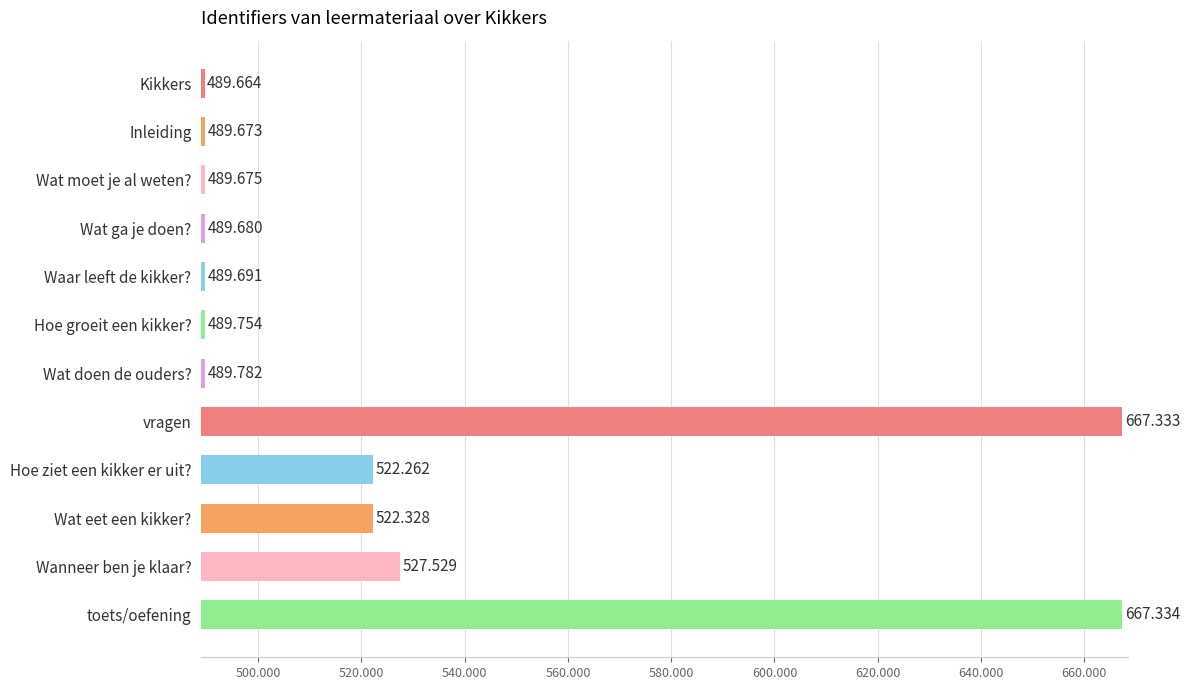

Are the bars horizontal?

Yes